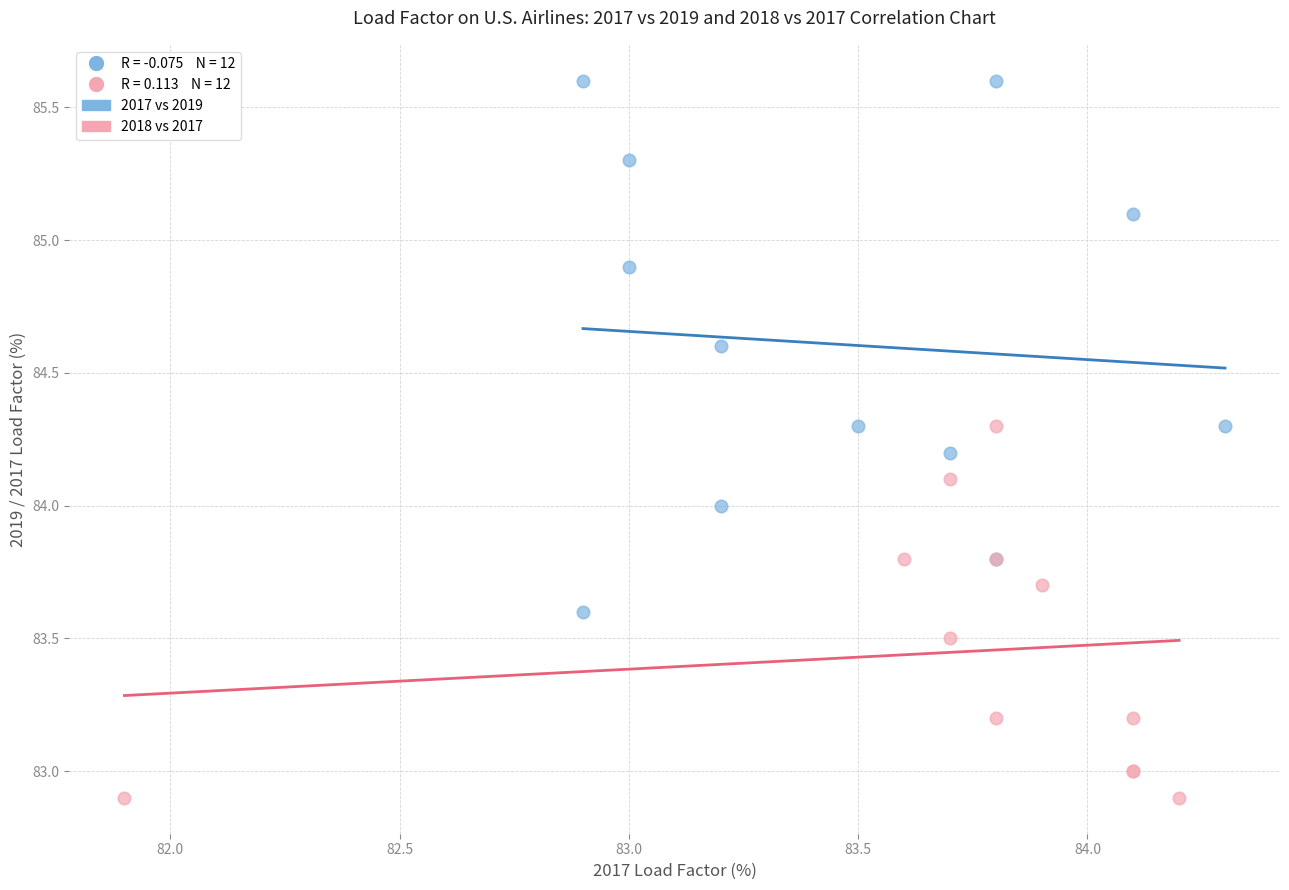

Which series contains the lowest Y value?

2018 vs 2017